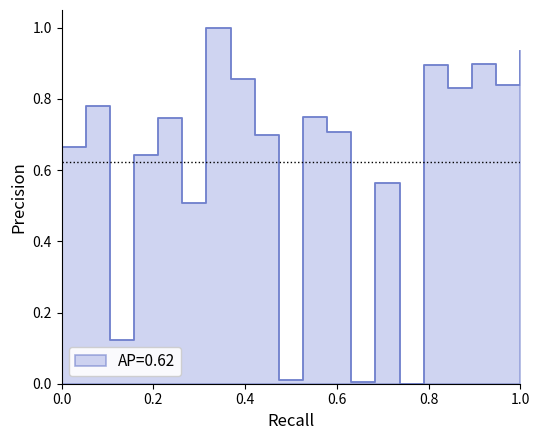

Reading left to right, extract all data points from this chart.

0.7	0.8	0.1	0.6	0.7	0.5	1.0	0.9	0.7	0.0	0.8	0.7	0.0	0.6	0.0	0.9	0.8	0.9	0.8	0.9